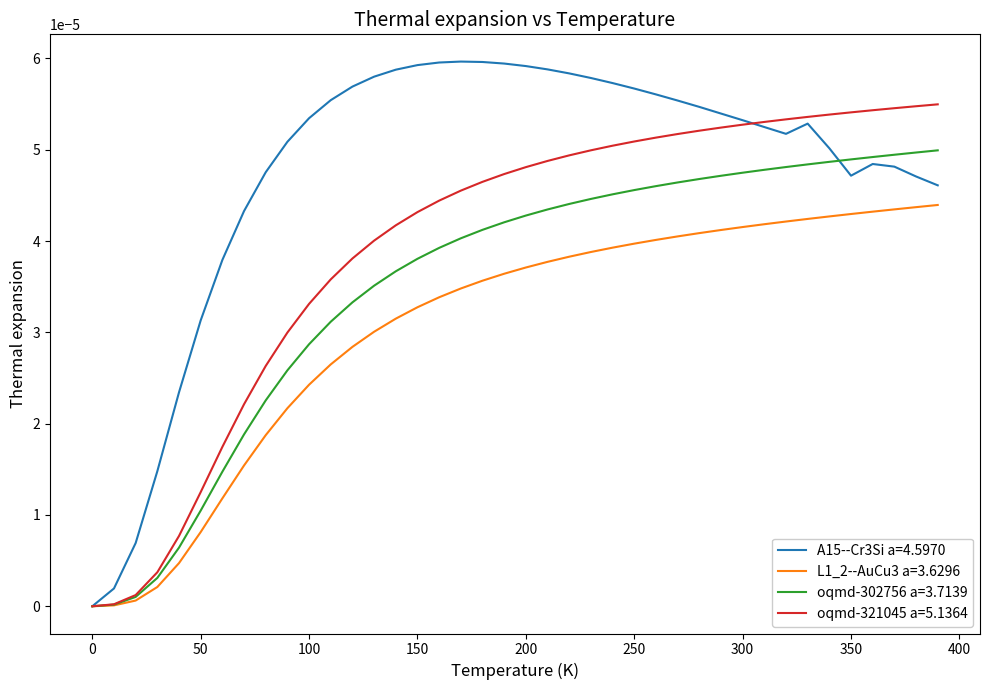

Which series has the largest total across all categories?

A15--Cr3Si a=4.5970